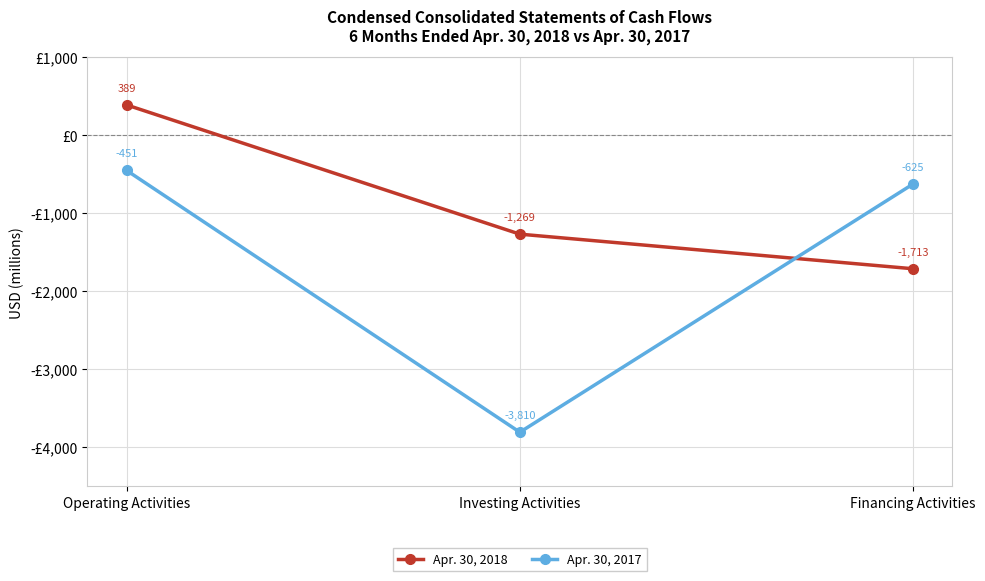

Which series has the largest range (max minus min)?

Apr. 30, 2017